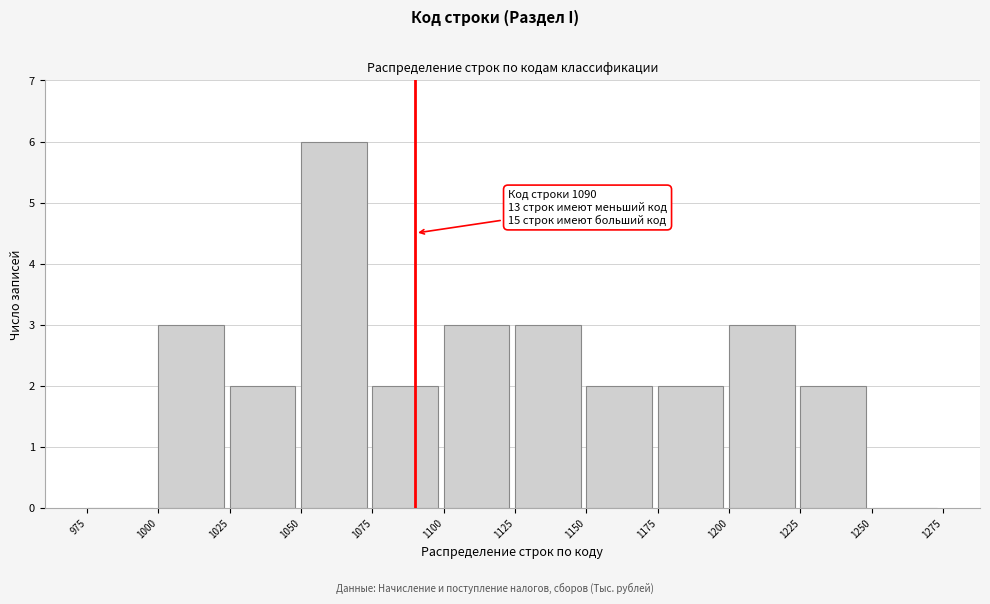

Which range on the x-axis has the tallest bar?

1050 to 1075